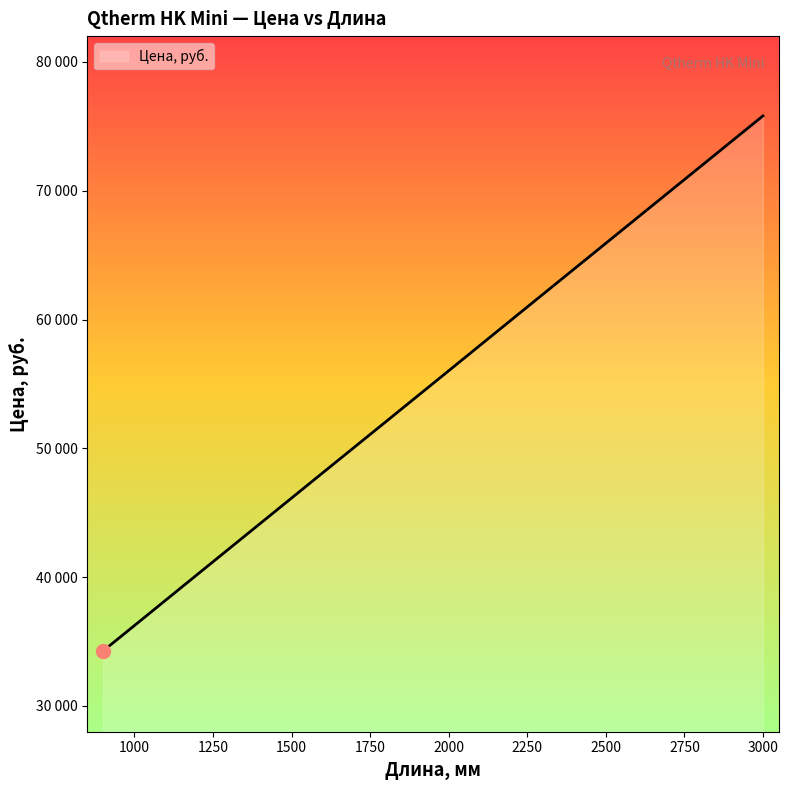

Is this an area chart (filled region under the line)?

Yes